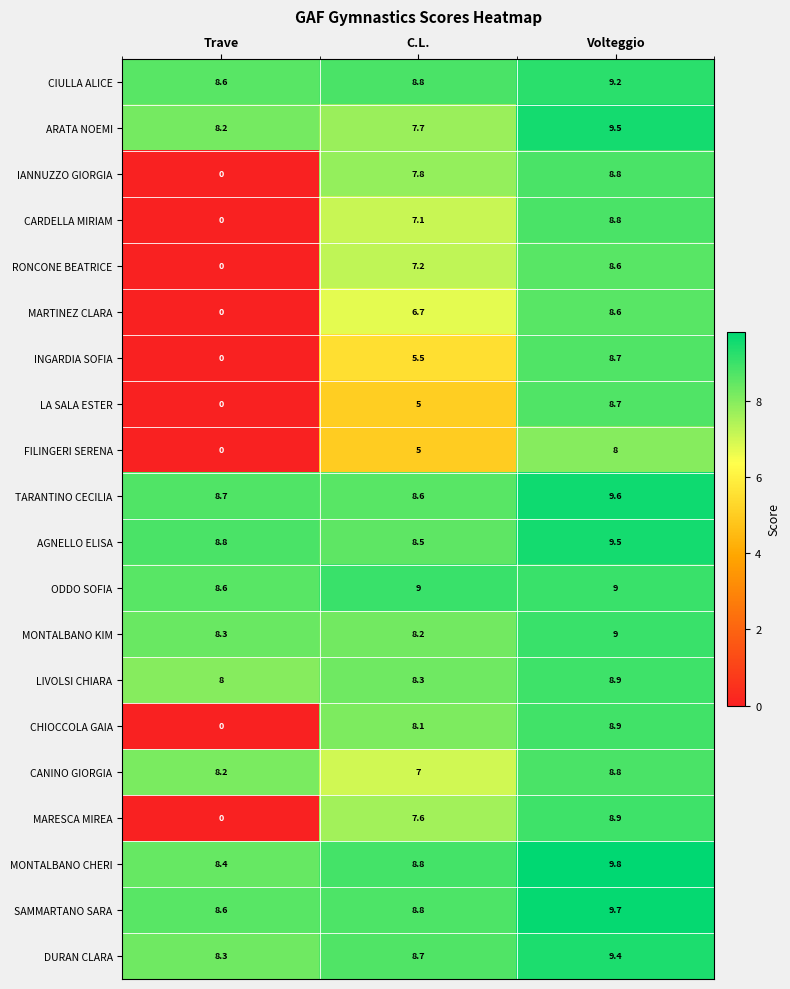

Which series changed the most between Trave and C.L.?

CHIOCCOLA GAIA